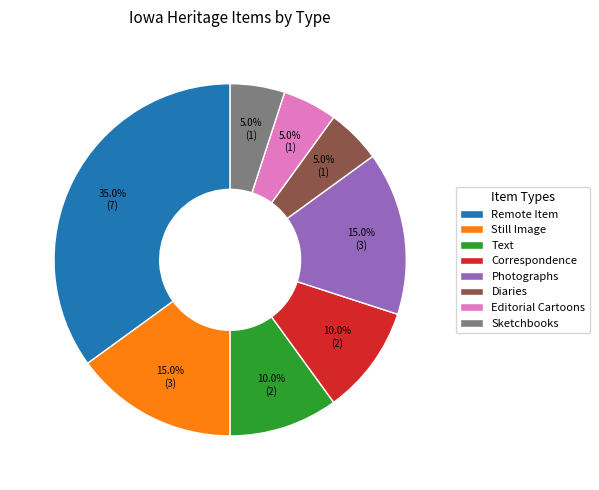

The Correspondence slice represents 10% of the pie. True or false?

True